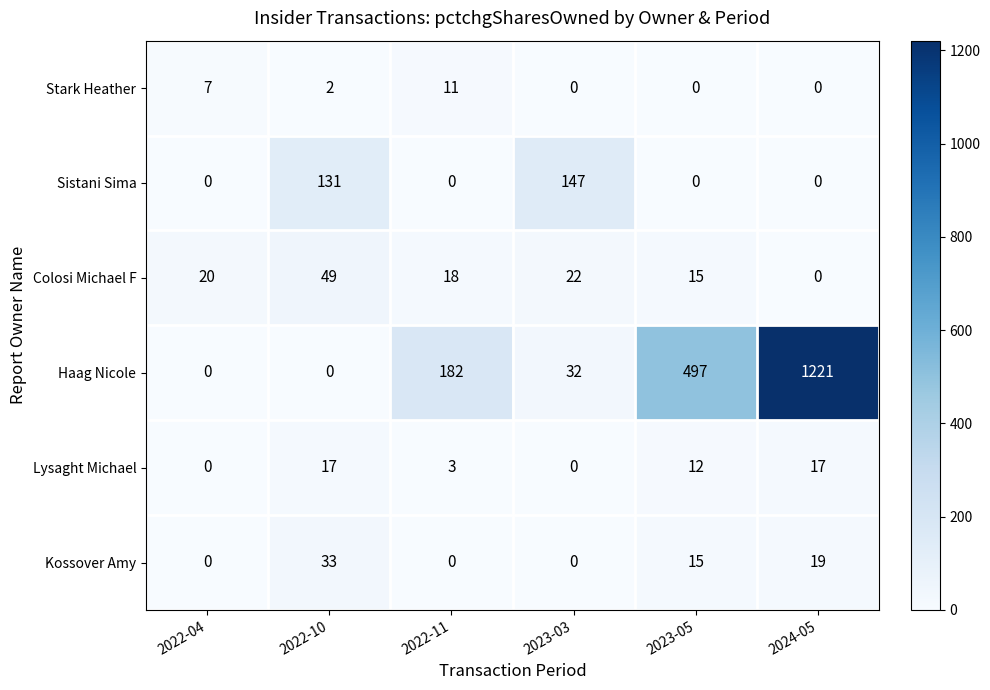

At which label does Sistani Sima reach its peak?

2023-03